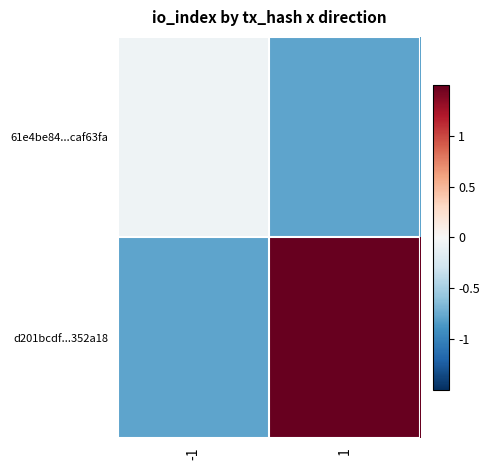

Reading right to left, transcribe all the data shown in this chart.

61e4be84...caf63fa: 1=-0.8	-1=-0.1
d201bcdf...352a18: 1=1.7	-1=-0.8